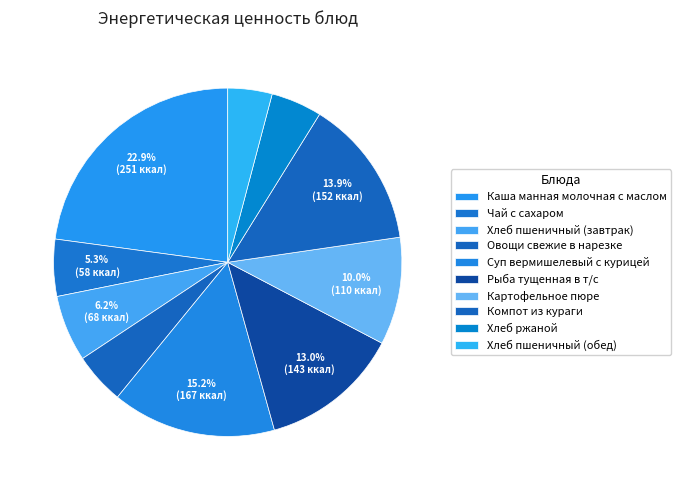

To the nearest percent, what portion does Чай с сахаром represent?

5%